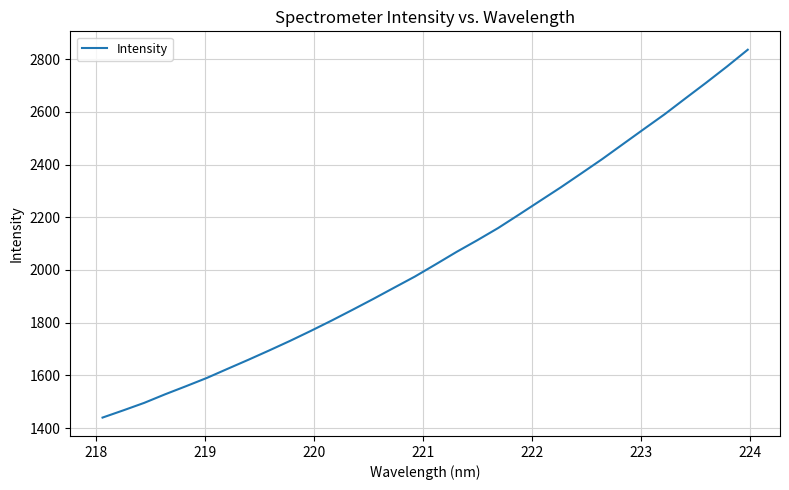

What is the greatest value displayed?

2835.5